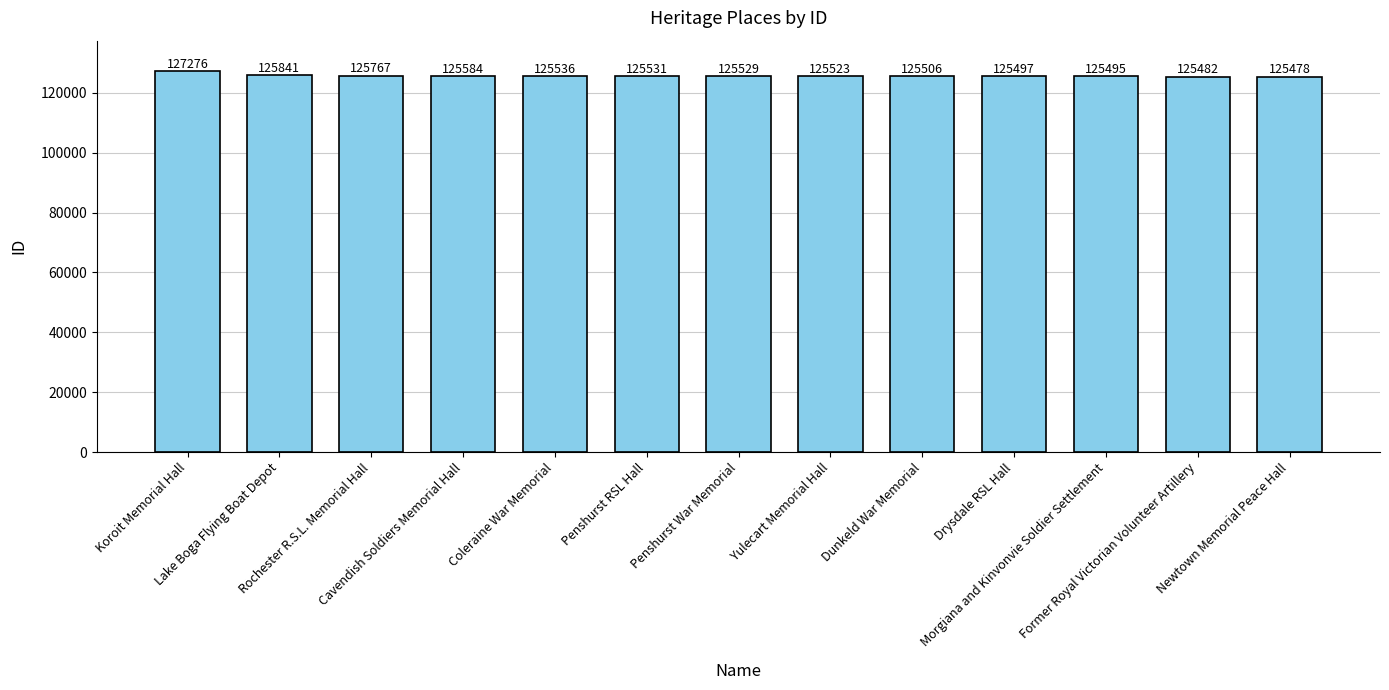

The chart shows a value of 125506 at Dunkeld War Memorial. True or false?

True